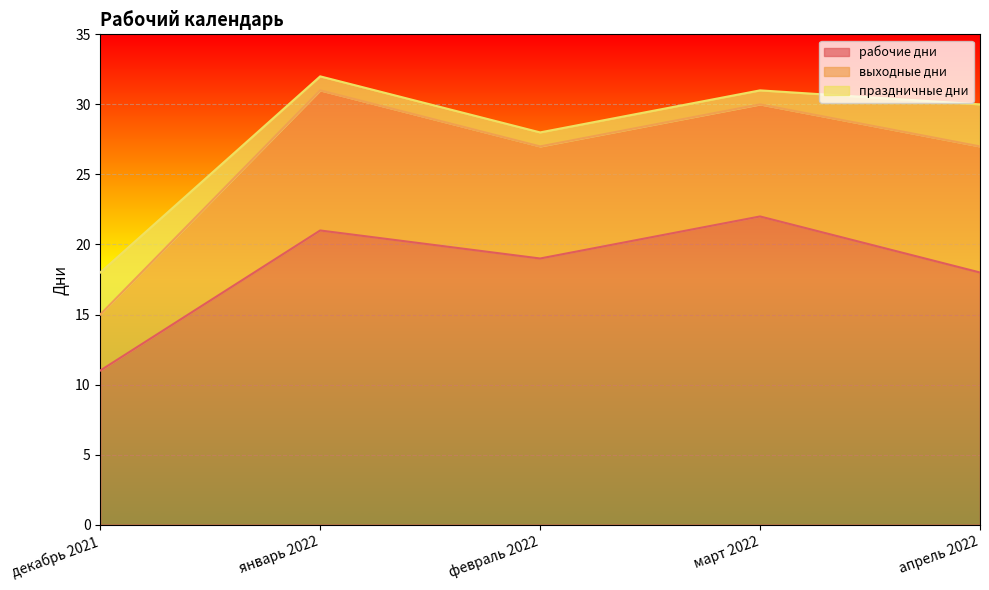

True or false: рабочие дни has a value of 21 at январь 2022.

True